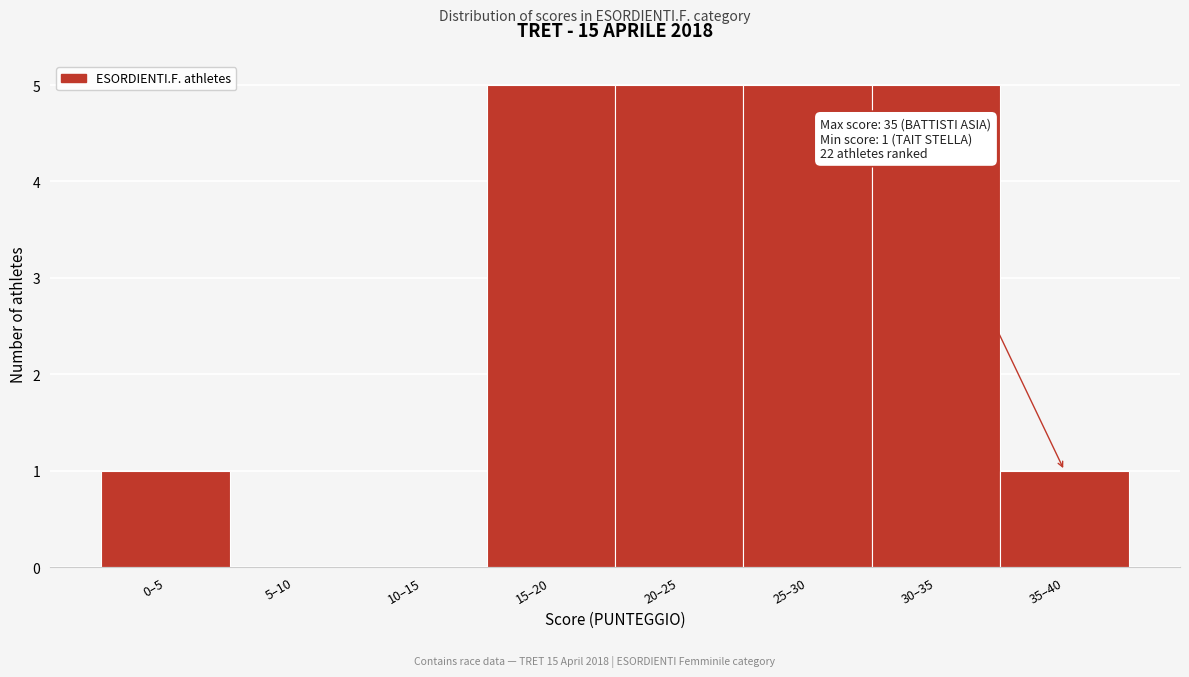

Reading left to right, extract all data points from this chart.

0–5=1	5–10=0	10–15=0	15–20=5	20–25=5	25–30=5	30–35=5	35–40=1